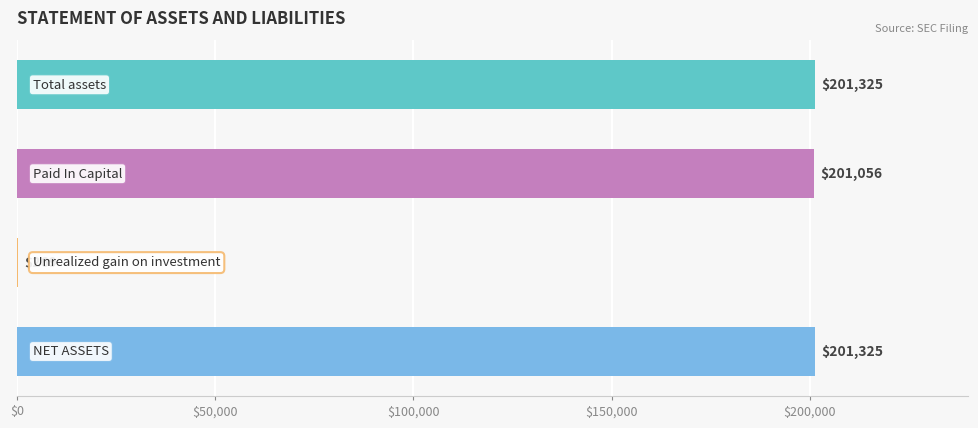

What is the sum of all values?

603975